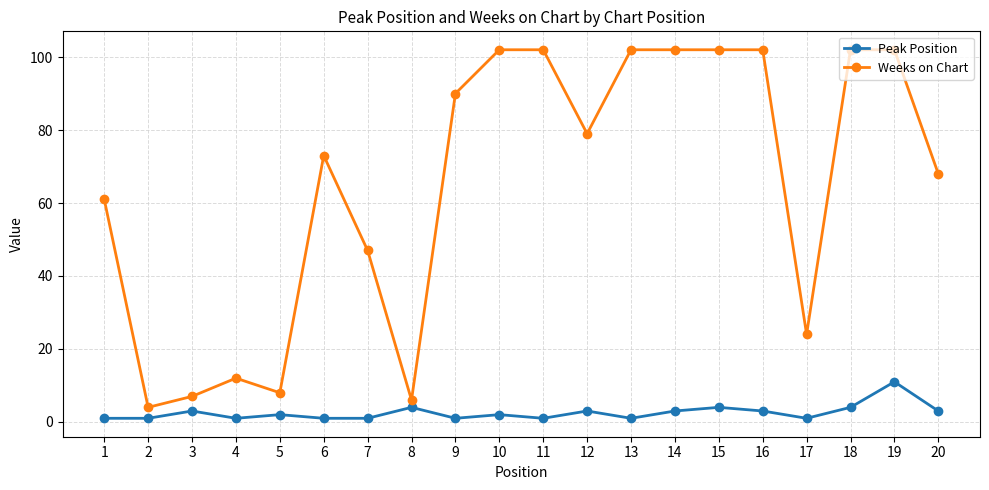

Reading left to right, extract all data points from this chart.

Peak Position: 1	1	3	1	2	1	1	4	1	2	1	3	1	3	4	3	1	4	11	3
Weeks on Chart: 61	4	7	12	8	73	47	6	90	102	102	79	102	102	102	102	24	102	102	68